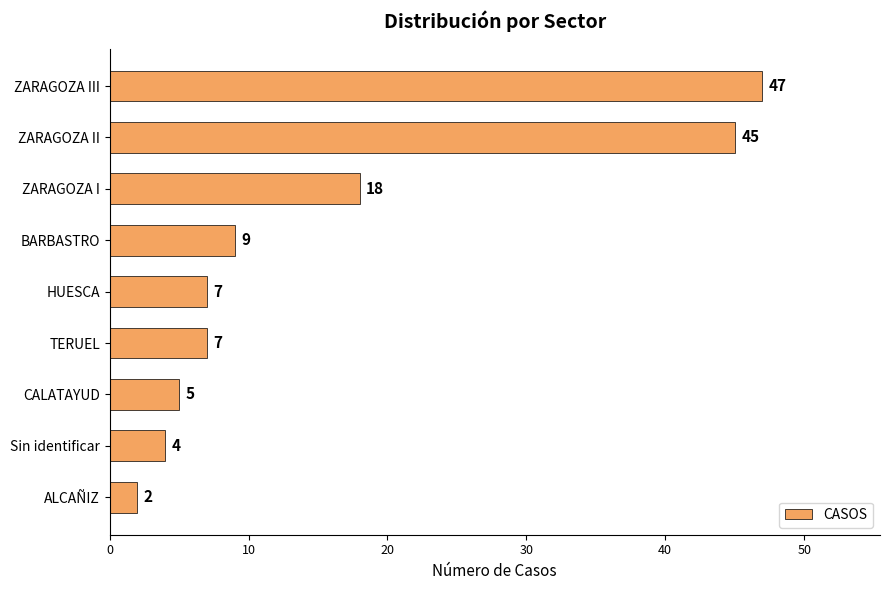

Is it true that the value at TERUEL is 7?

True